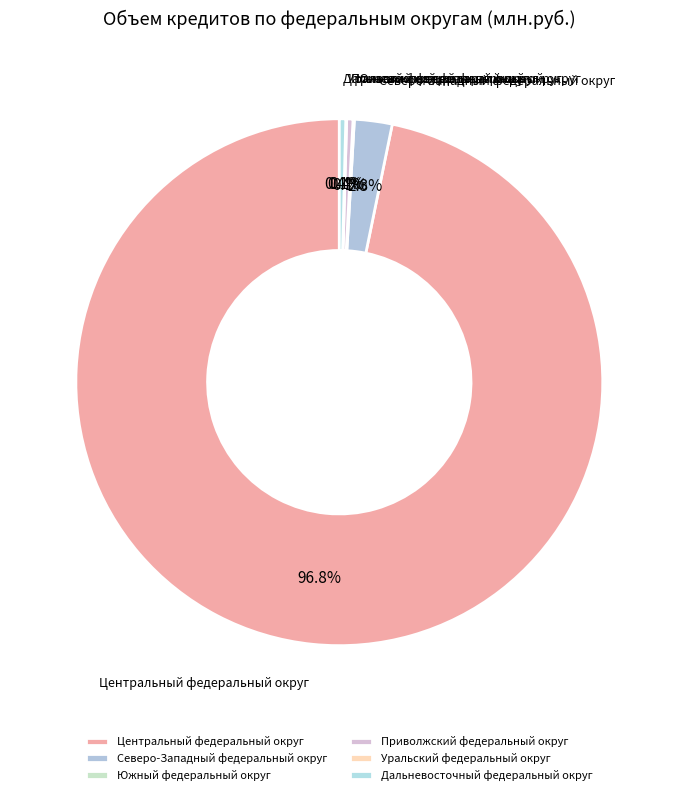

Which category has the biggest portion of the pie?

Центральный федеральный округ